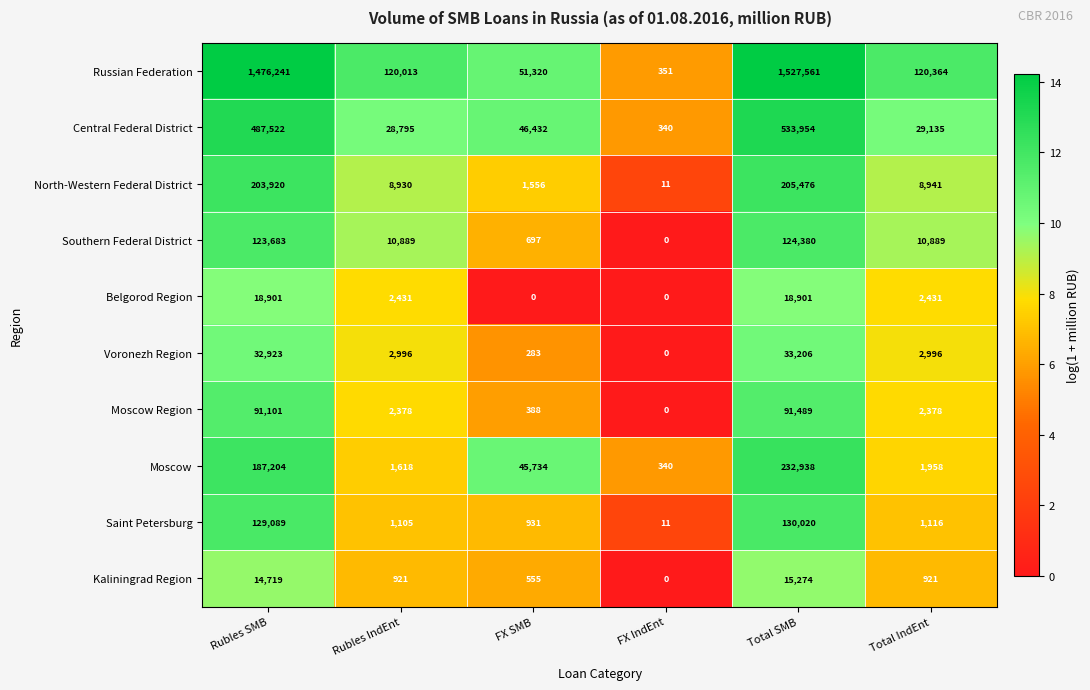

Is it true that Voronezh Region equals 7510 at Total SMB?

False